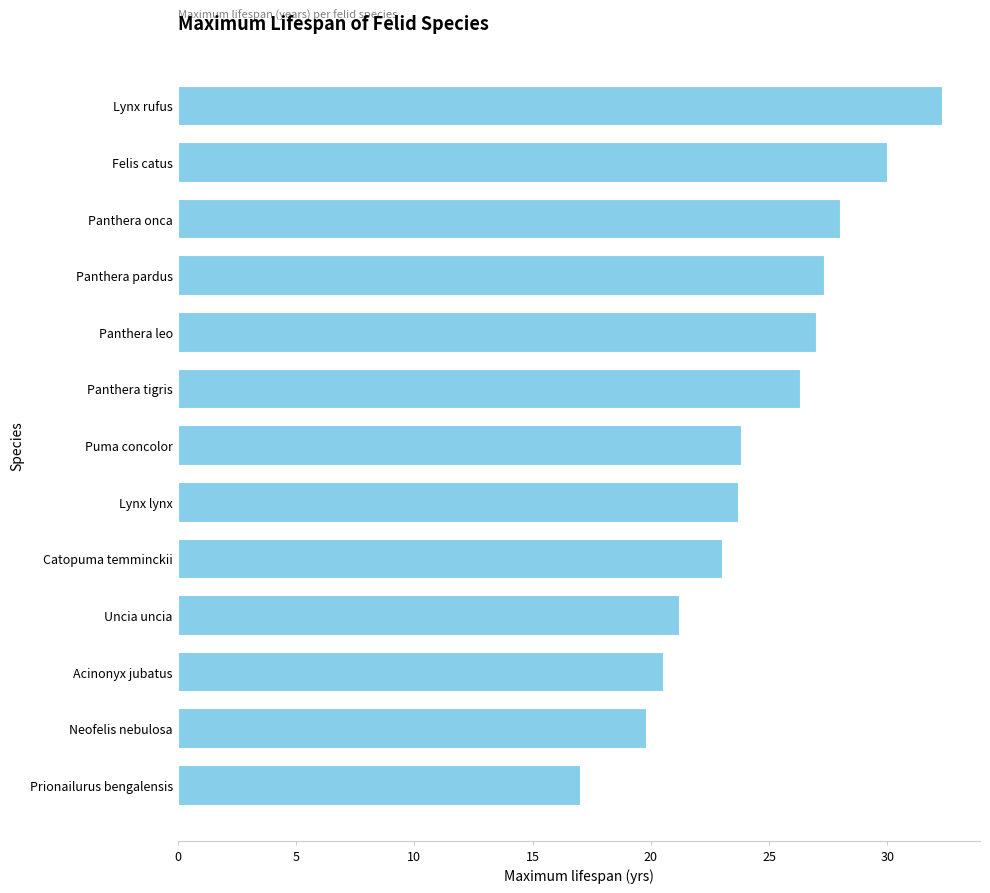

The value at Catopuma temminckii is 30.1. True or false?

False